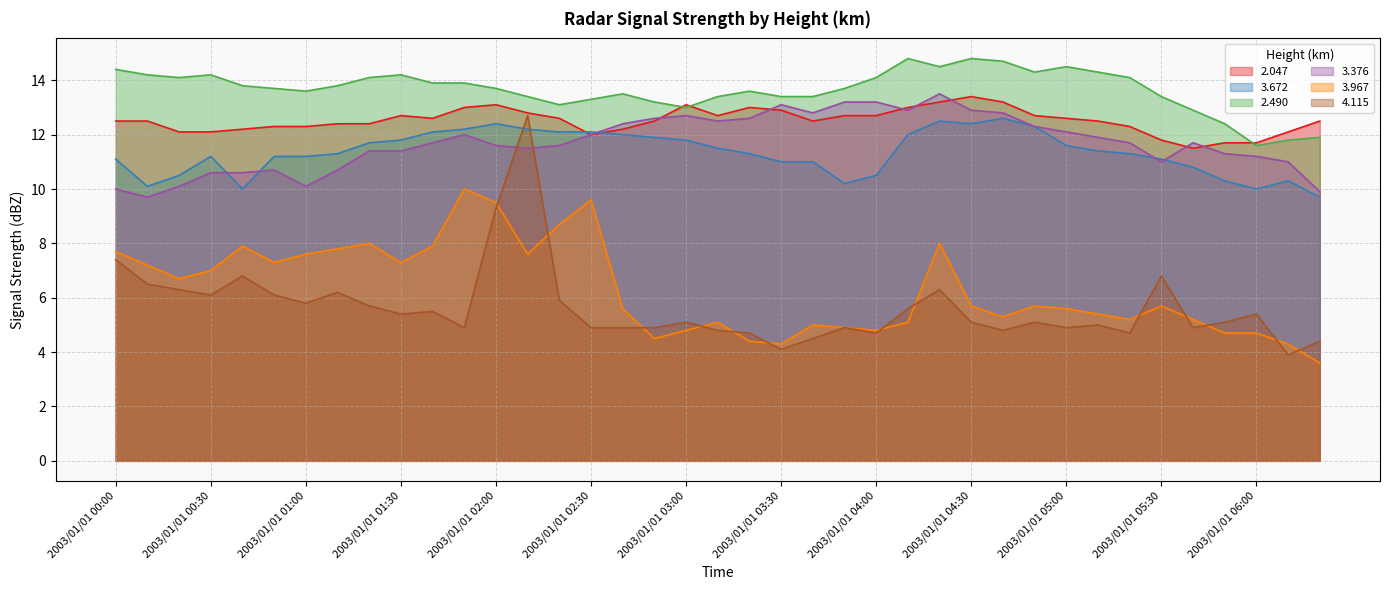

True or false: 2.047 and 3.967 intersect in this chart.

False